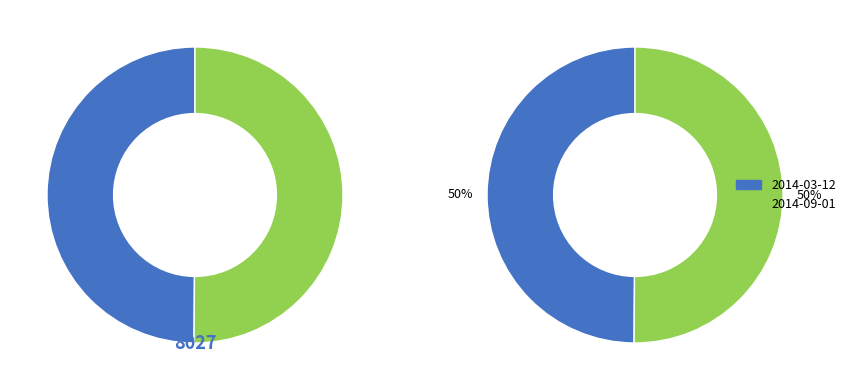

Is it true that 2014-03-12 is 50% of the pie?

True